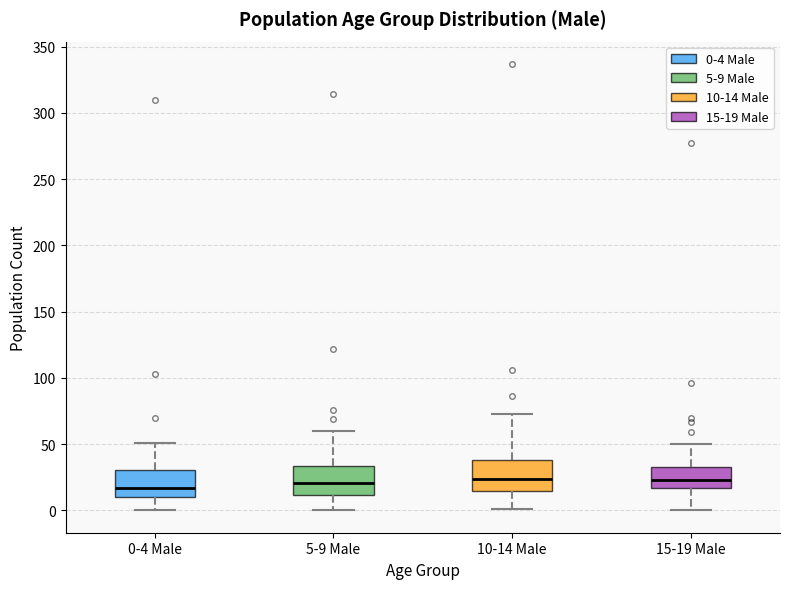

Where is the upper edge of the box for 5-9 Male on the y-axis? The values are not printed on the chart, so give them approximately, as read against the axis.

35